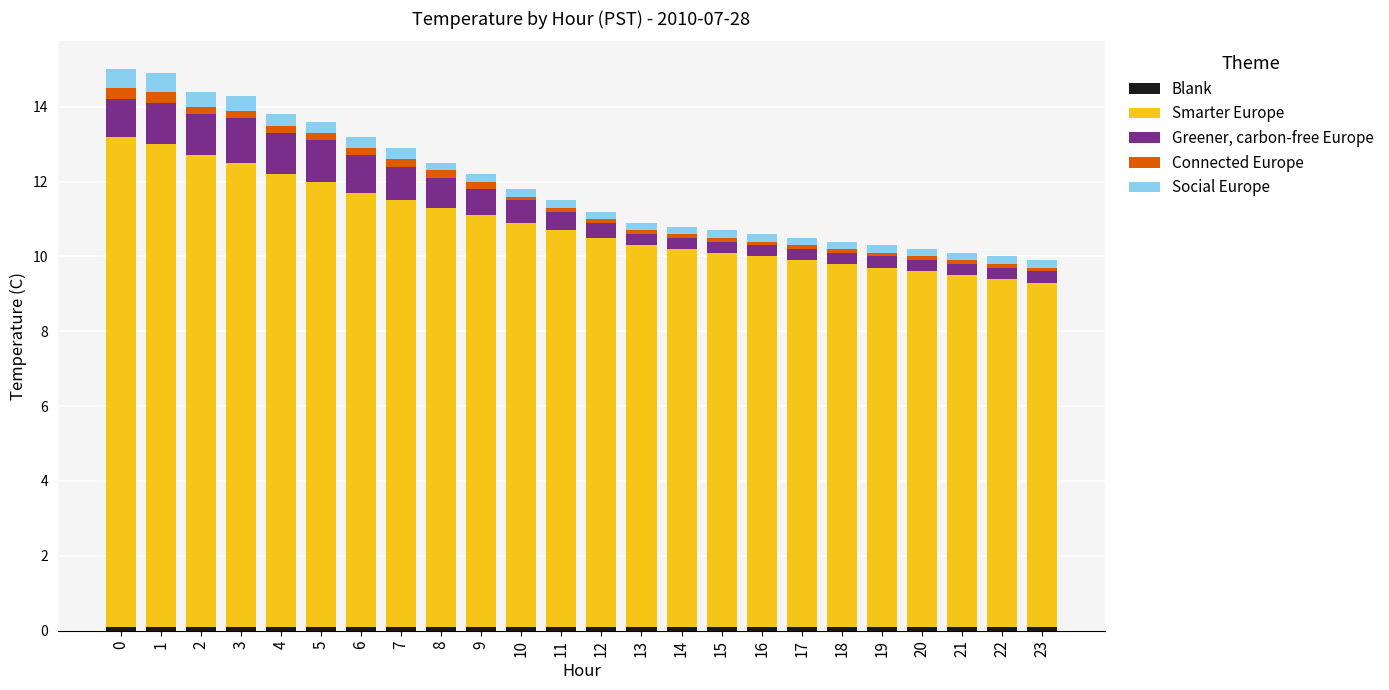

Count the number of categories in the chart.

24